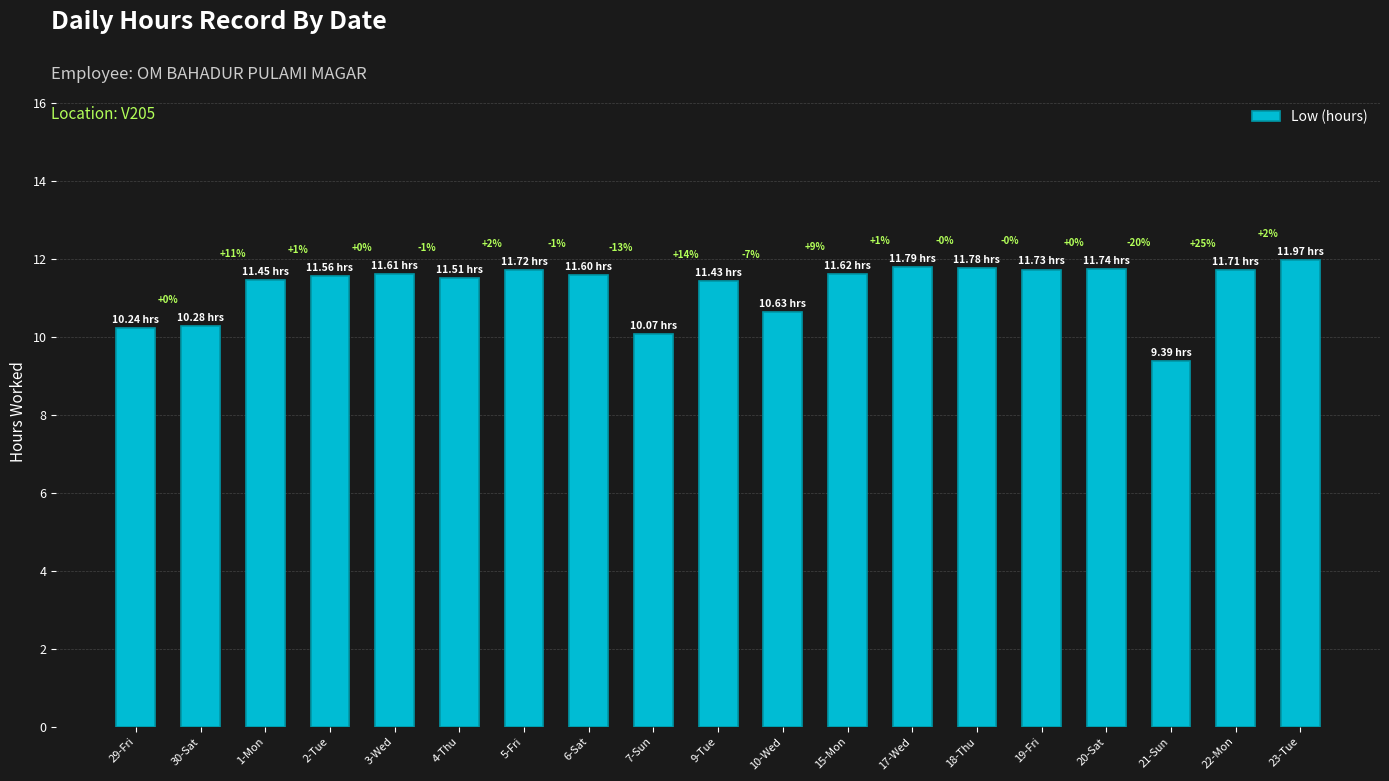

Which category has the highest value across all series?

23-Tue